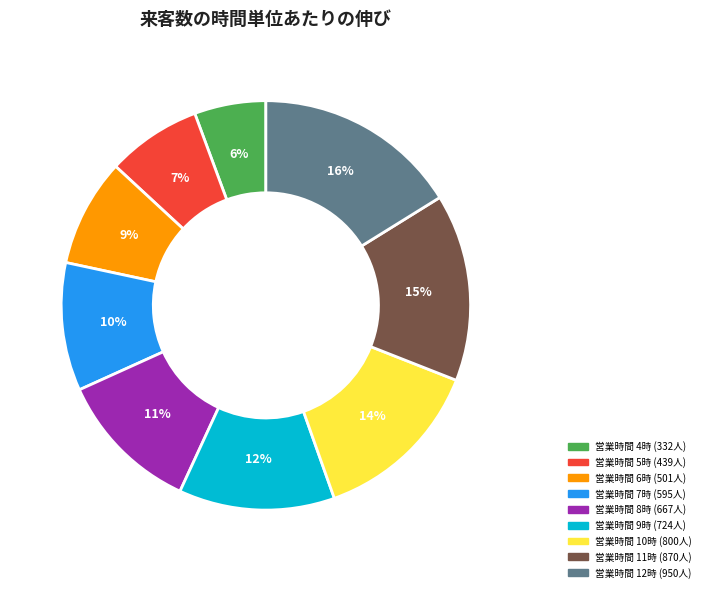

Is there a majority slice in this chart?

No